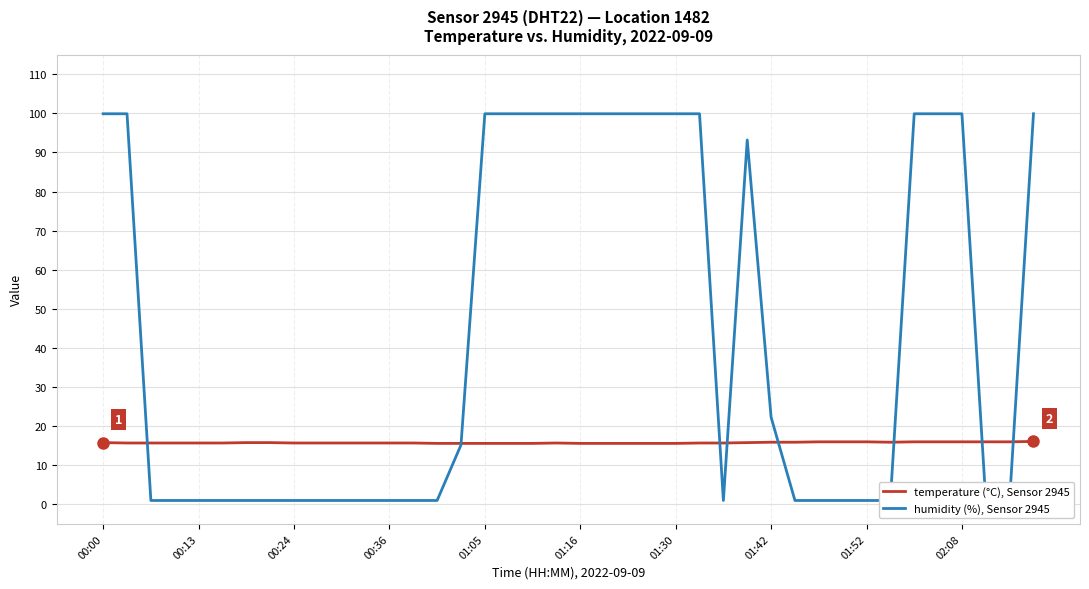

How many lines are shown in the chart?

2